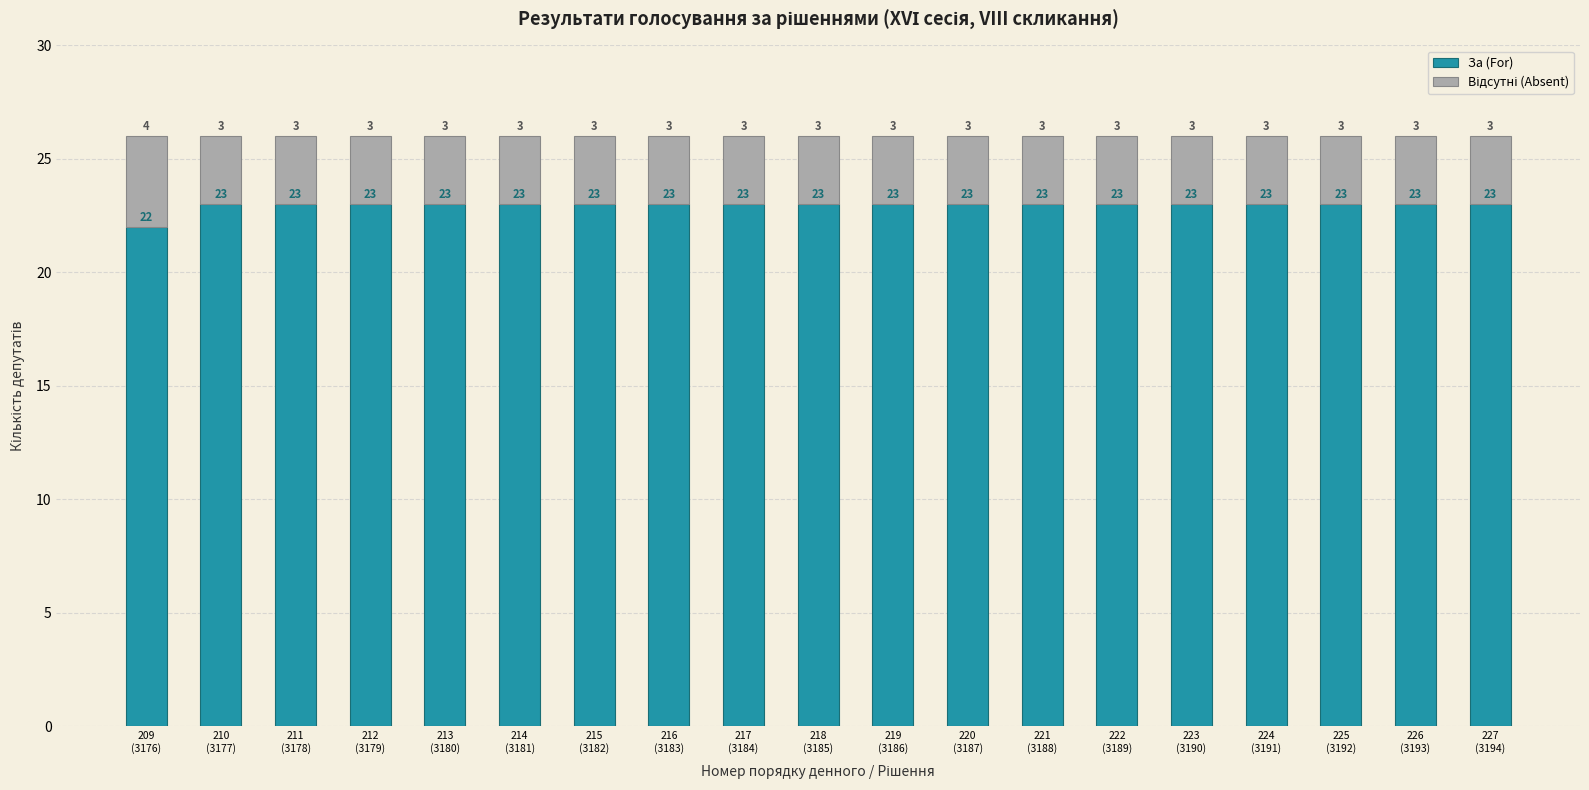

Are the bars horizontal?

No